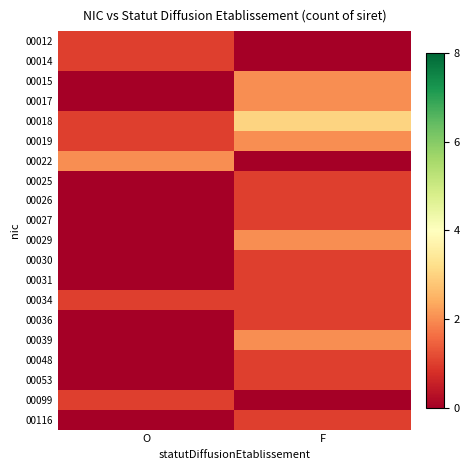

Rank the series at F from highest to lowest value.

00018, 00015, 00017, 00019, 00029, 00039, 00025, 00026, 00027, 00030, 00031, 00034, 00036, 00048, 00053, 00116, 00012, 00014, 00022, 00099